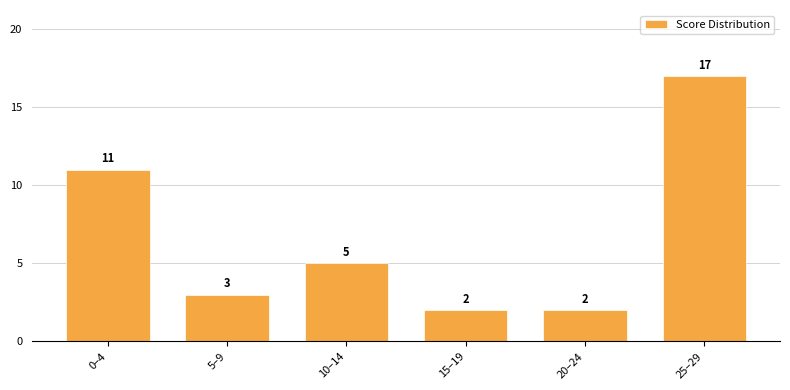

Reading left to right, list all the values displayed in this chart.

11	3	5	2	2	17